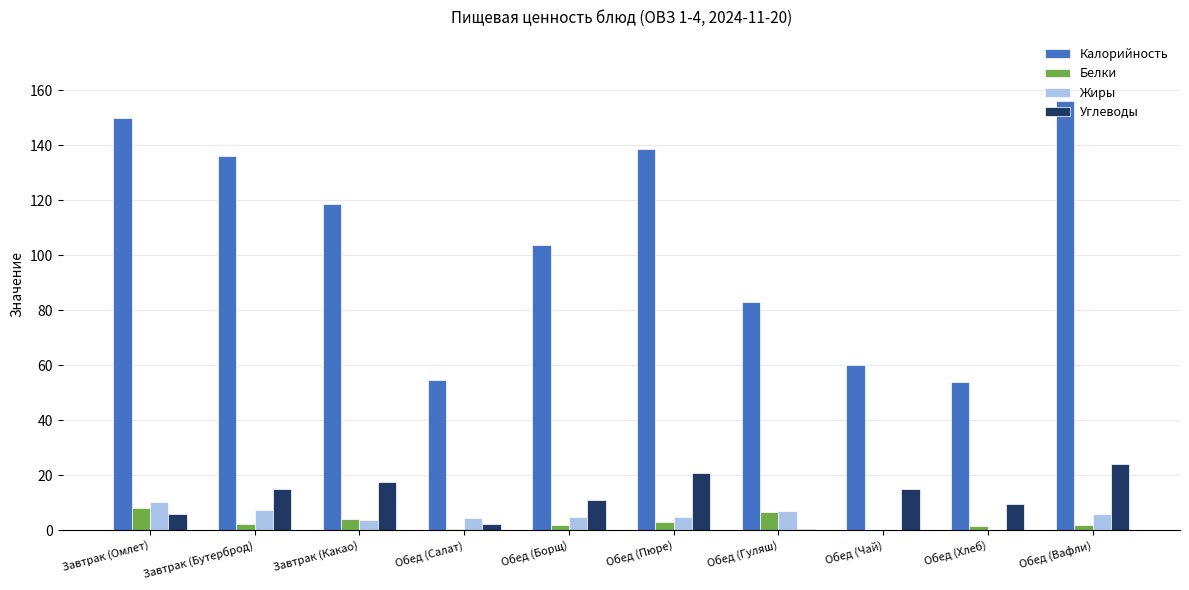

At which category does the chart reach its peak across all series?

Обед (Вафли)